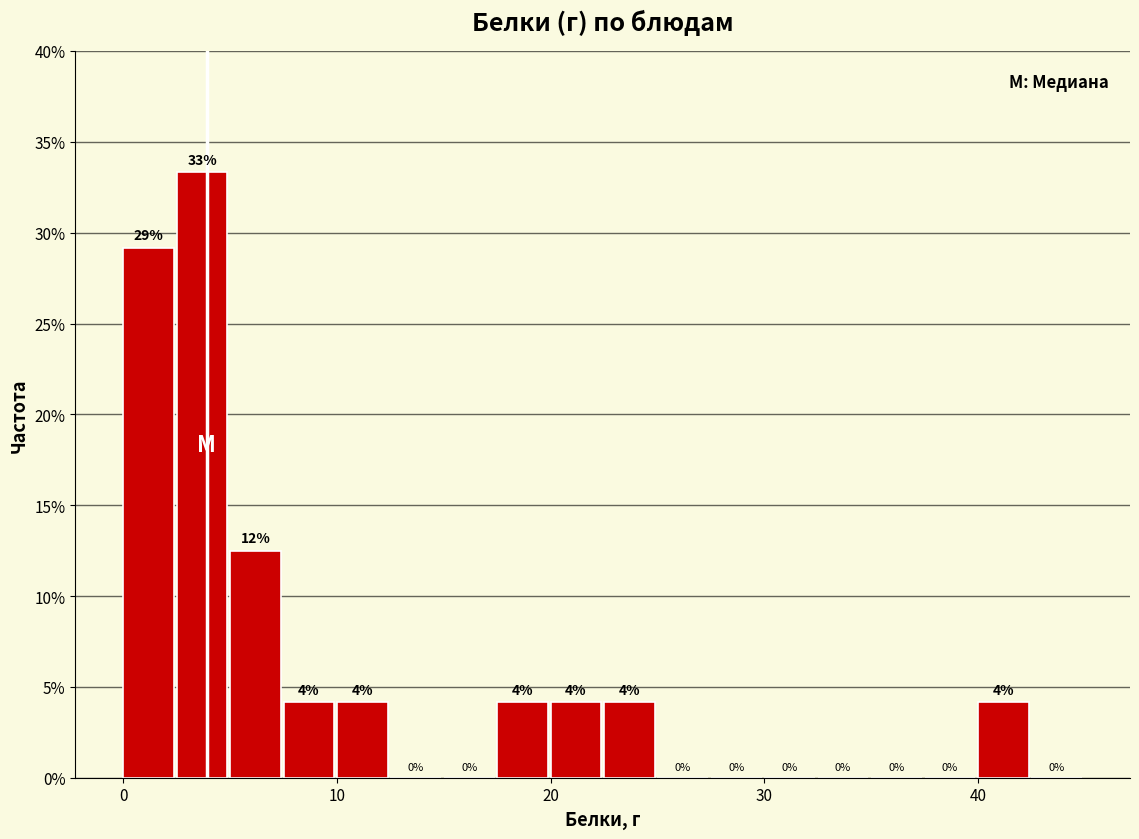

Read against the x-axis, roughly where is the centre of the tallest bar?

4